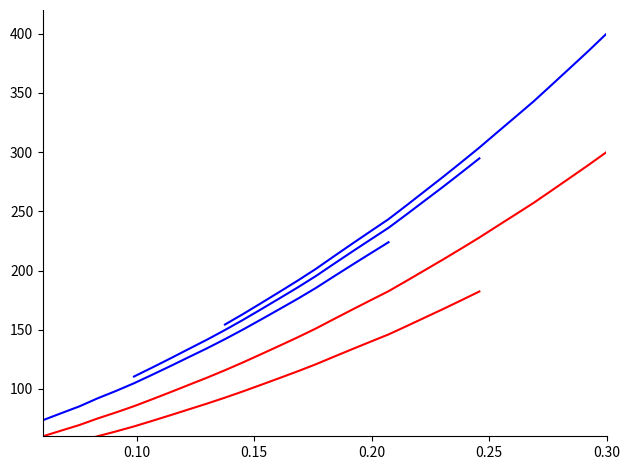

What value does the data have at 222.263?

209.3